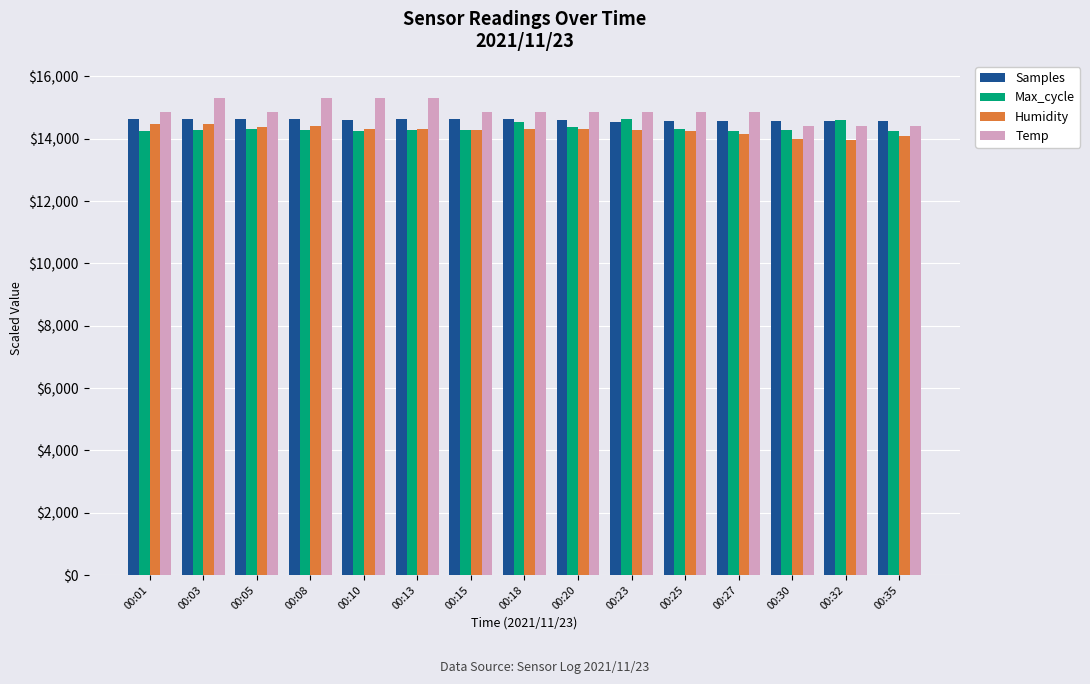

What is the sum of all Humidity values?

214060.0